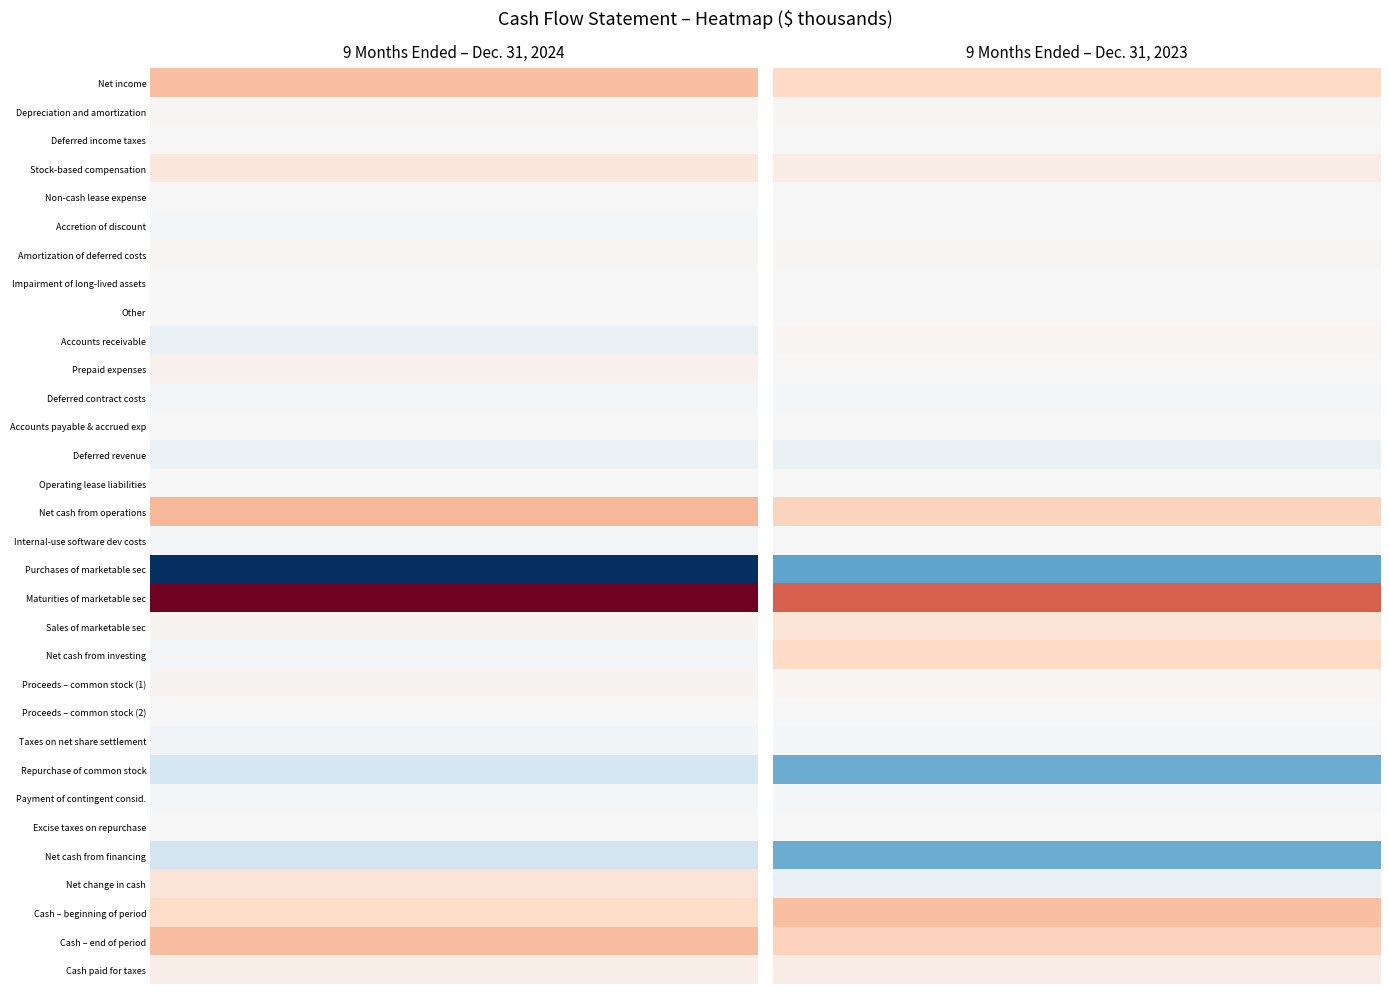

Rank the categories by Proceeds – common stock (1) value from lowest to highest.

1, 0